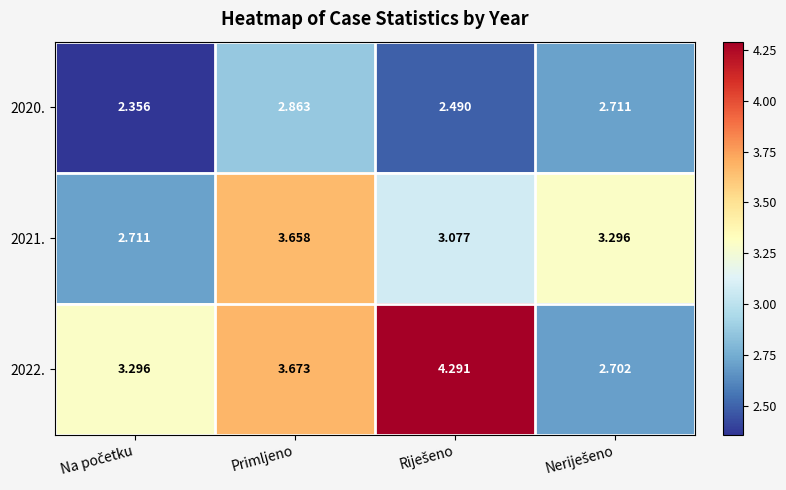

At which label does 2021. first exceed 3?

Primljeno